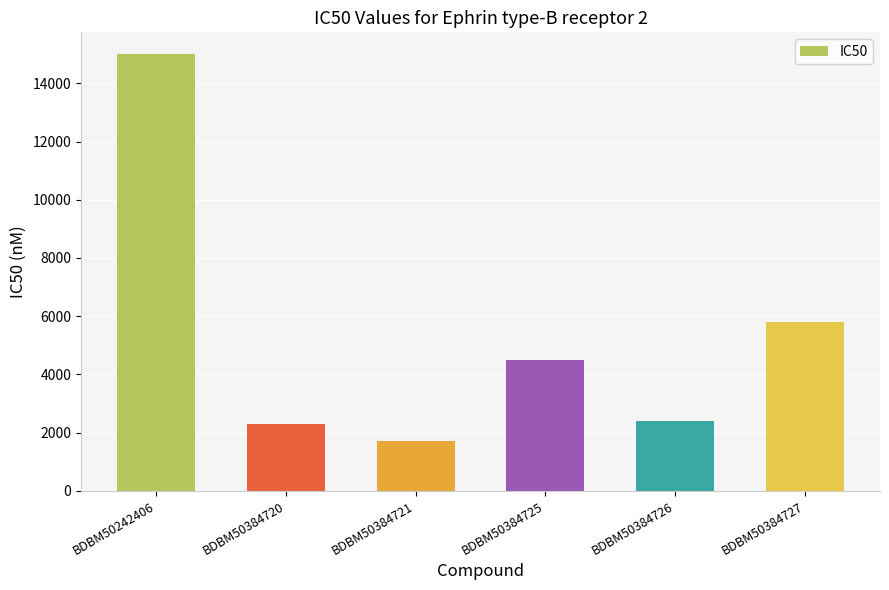

What is the value of the 6th bar from the left?

5800